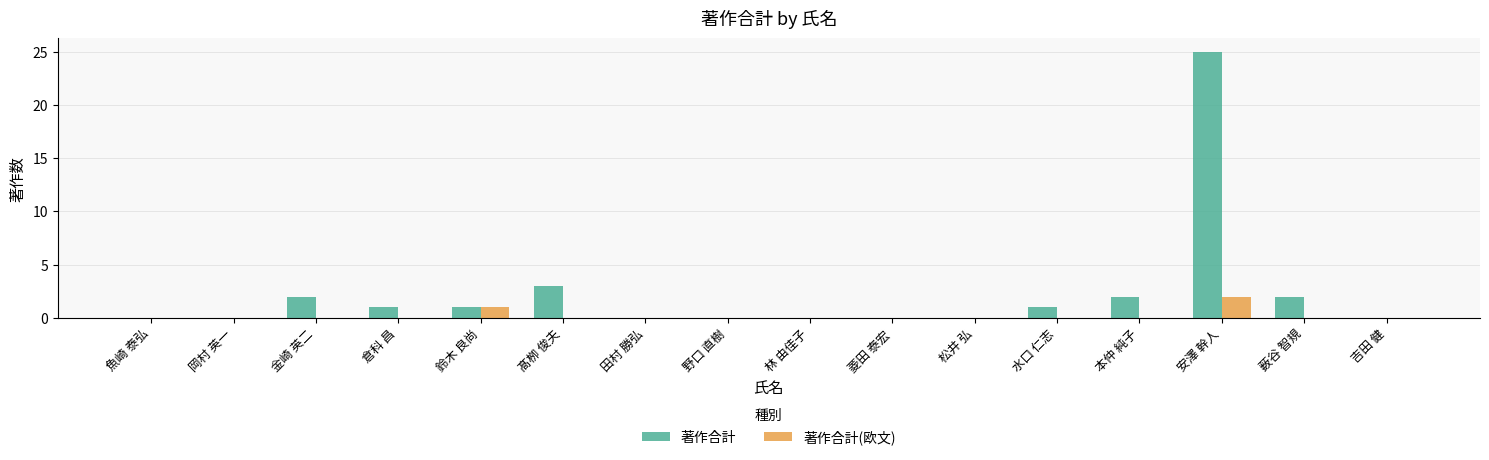

Reading right to left, extract all data points from this chart.

著作合計: 0	2	25	2	1	0	0	0	0	0	3	1	1	2	0	0
著作合計(欧文): 0	0	2	0	0	0	0	0	0	0	0	1	0	0	0	0